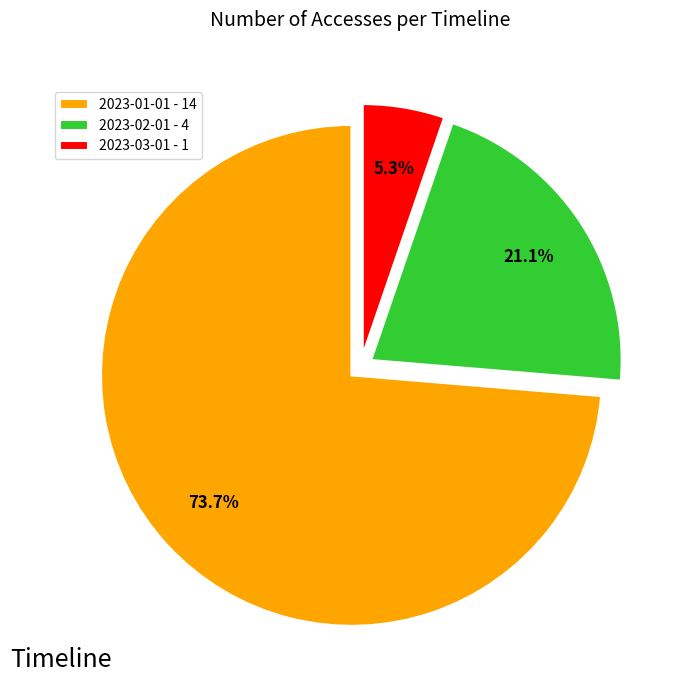

To the nearest percent, what percentage of the pie is 2023-01-01?

74%